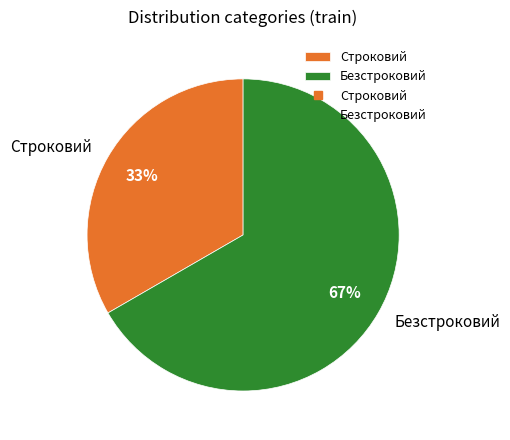

What percentage is the Безстроковий slice, to the nearest percent?

67%